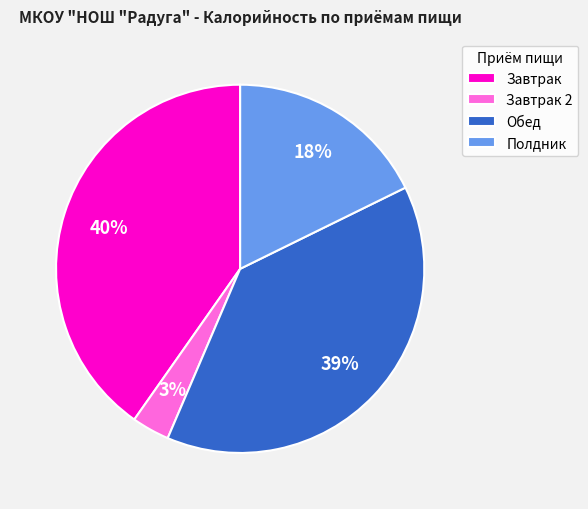

Does any single category account for the majority?

No